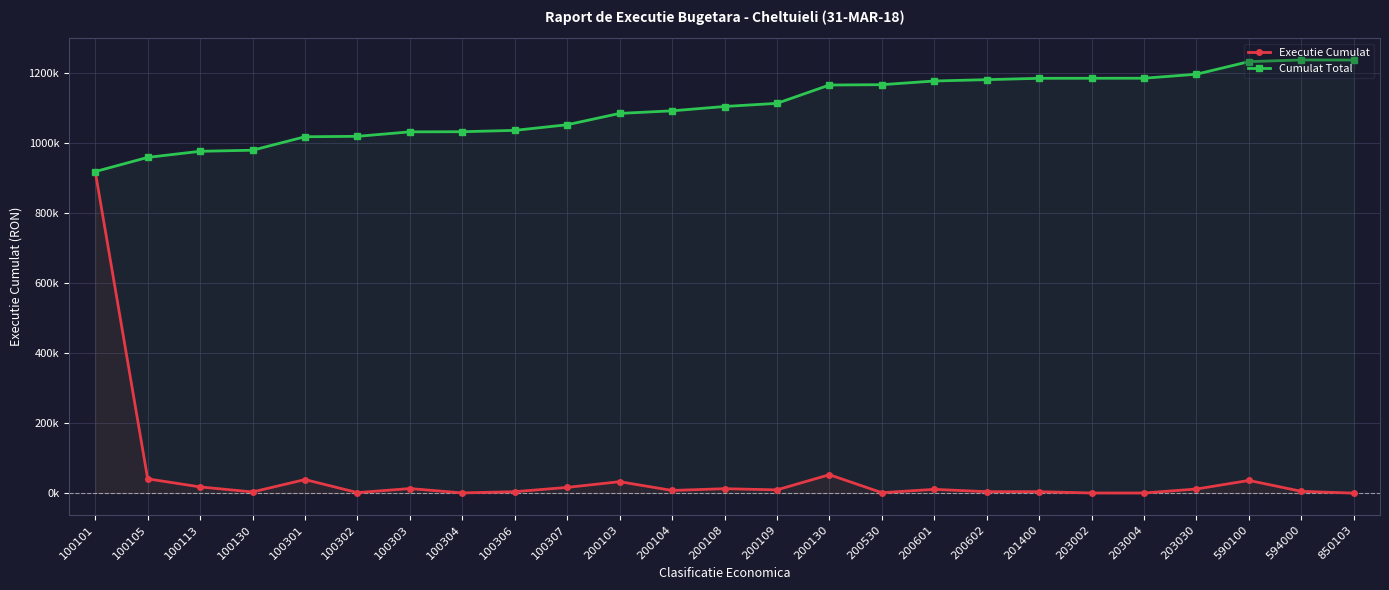

List the labels in order of Executie Cumulat value, smallest first.

850103, 203004, 203002, 100304, 200530, 100302, 100130, 200602, 100306, 201400, 594000, 200104, 200109, 200601, 203030, 200108, 100303, 100307, 100113, 200103, 590100, 100301, 100105, 200130, 100101